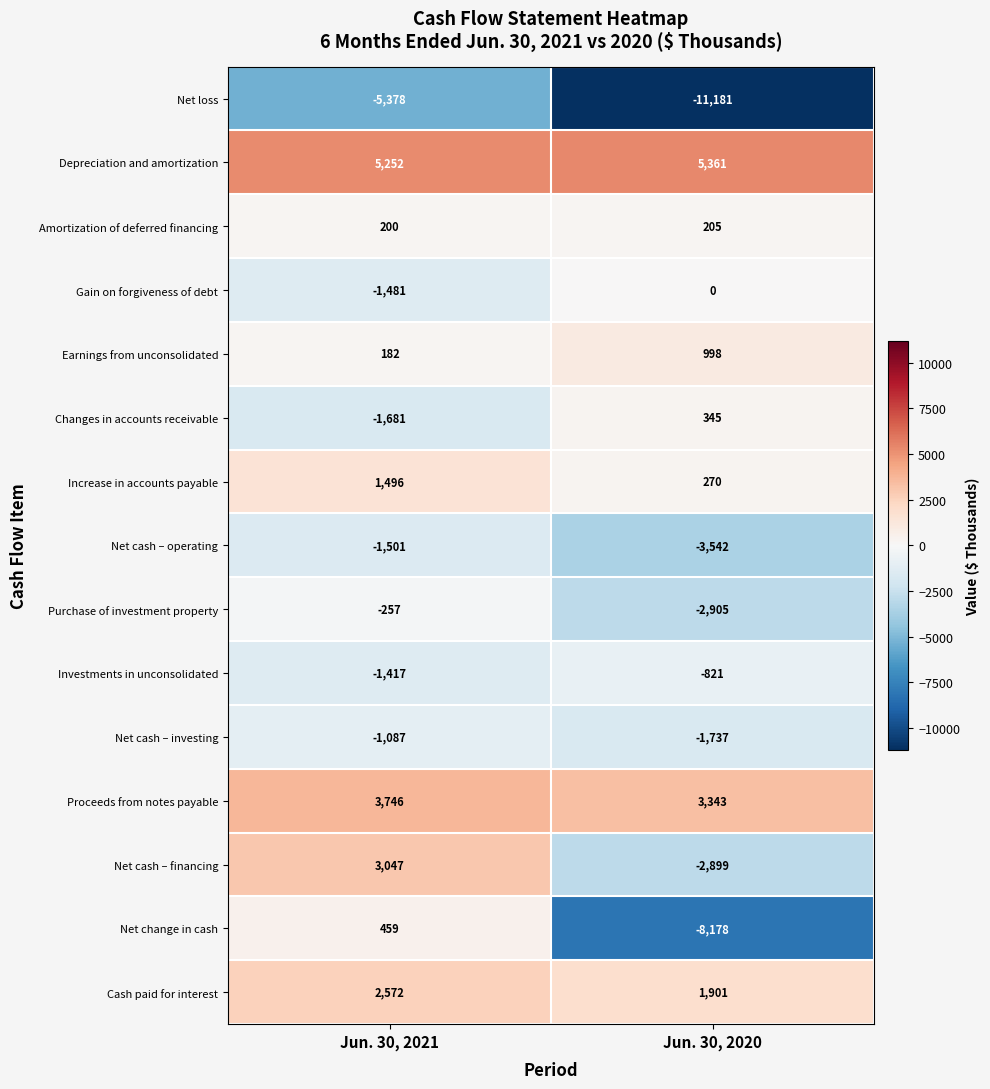

True or false: Net cash – investing has a value of -1087 at Jun. 30, 2021.

True